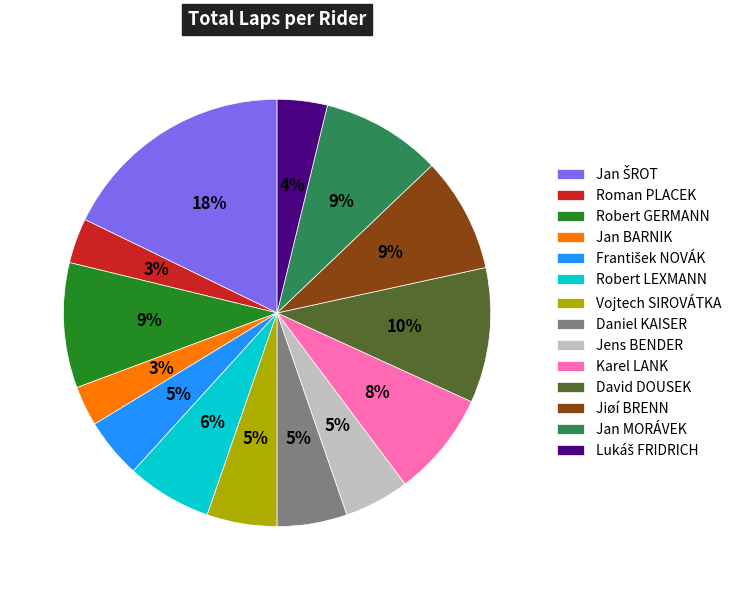

To the nearest percent, what is the difference between the Daniel KAISER and Robert GERMANN slice percentages?

4%